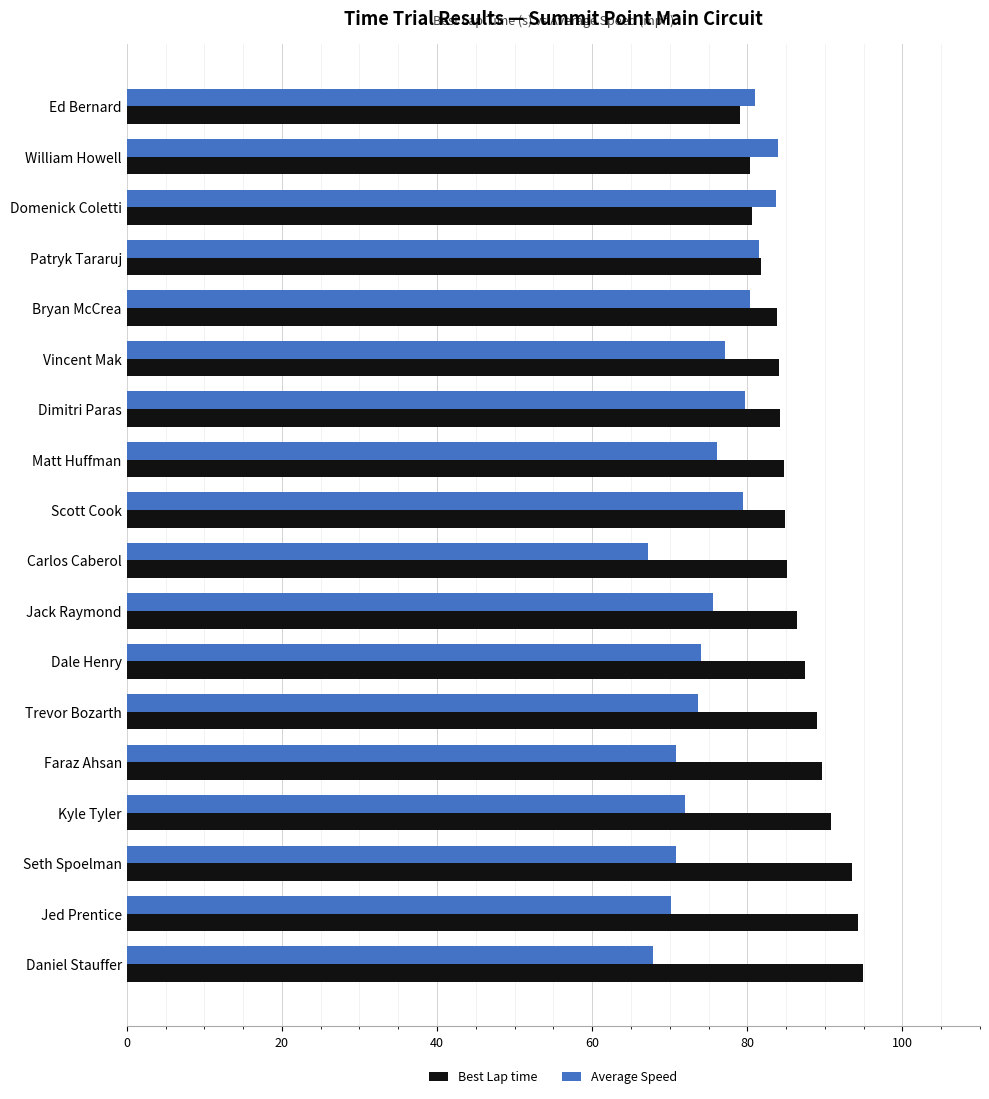

List the series in order of their overall mean, lowest first.

Average Speed, Best Lap time